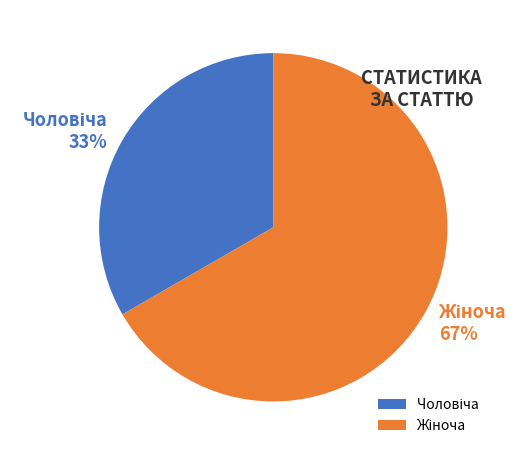

To the nearest percent, what is the average slice percentage?

50%